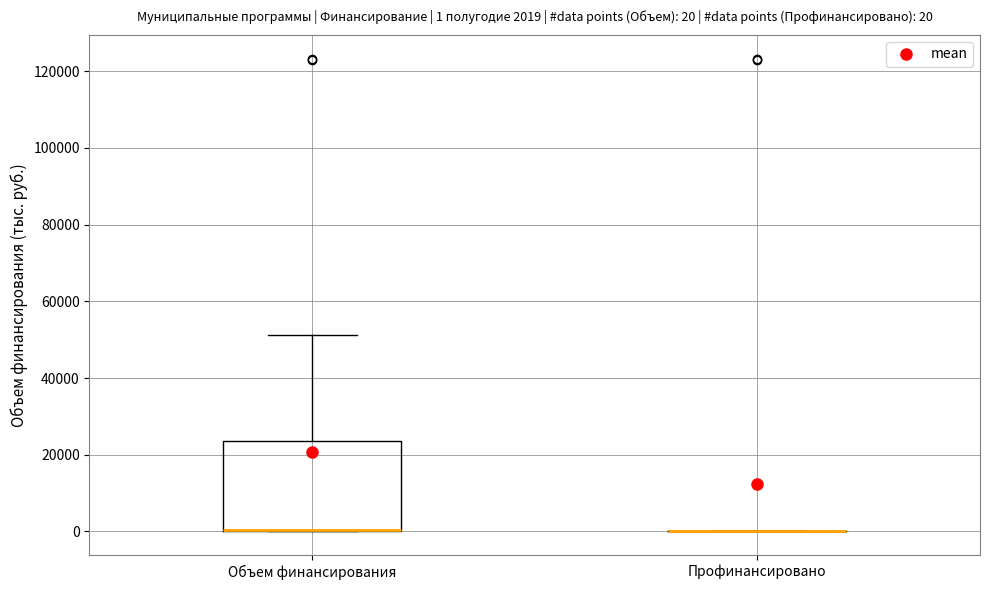

Comparing the boxes themselves (not the whiskers), which one is the tallest?

Объем финансирования